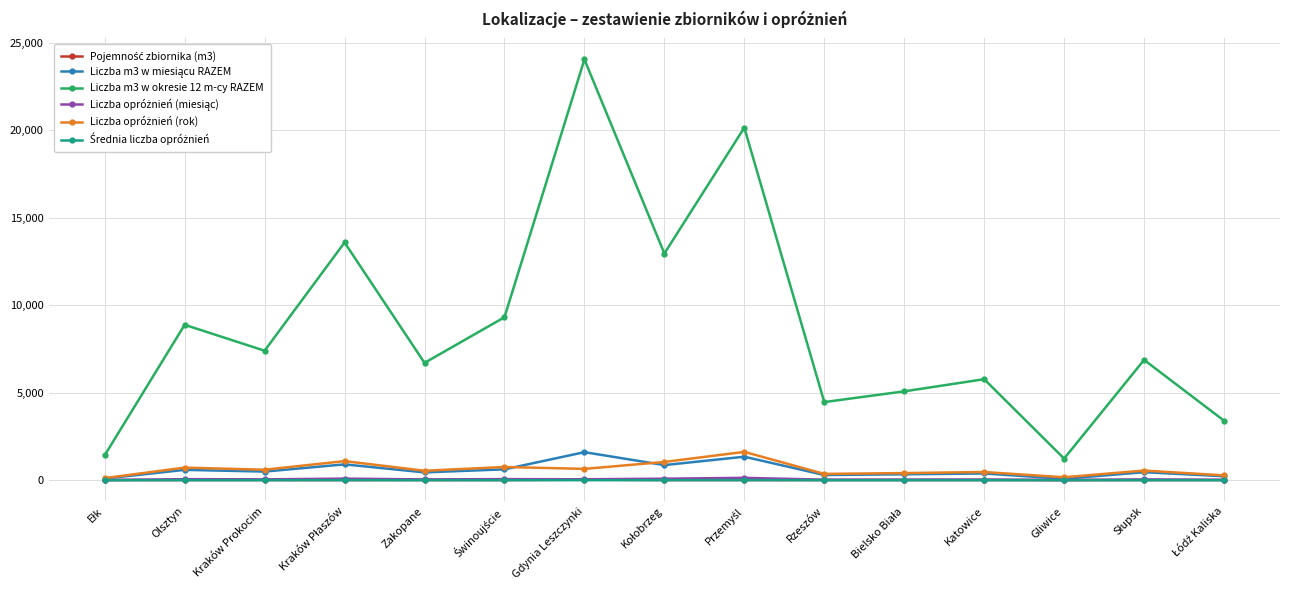

True or false: Liczba m3 w okresie 12 m-cy RAZEM has a value of 9785.4 at Katowice.

False